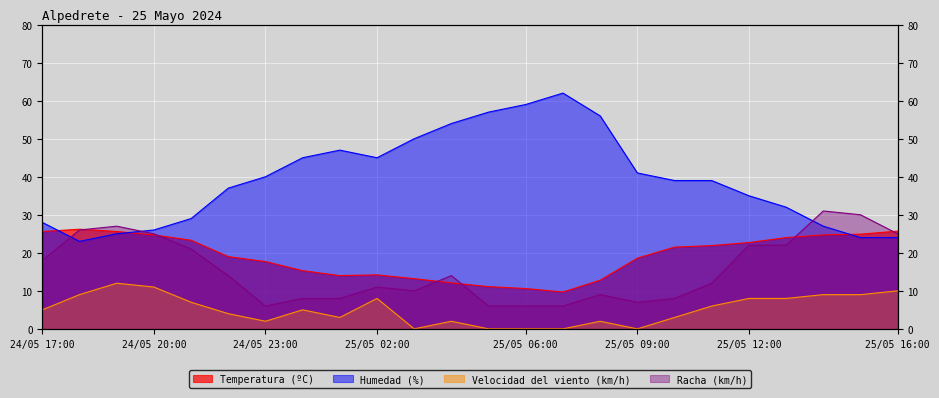

Which series ends up on top after the final intersection of Racha (km/h) and Temperatura (ºC)?

Temperatura (ºC)